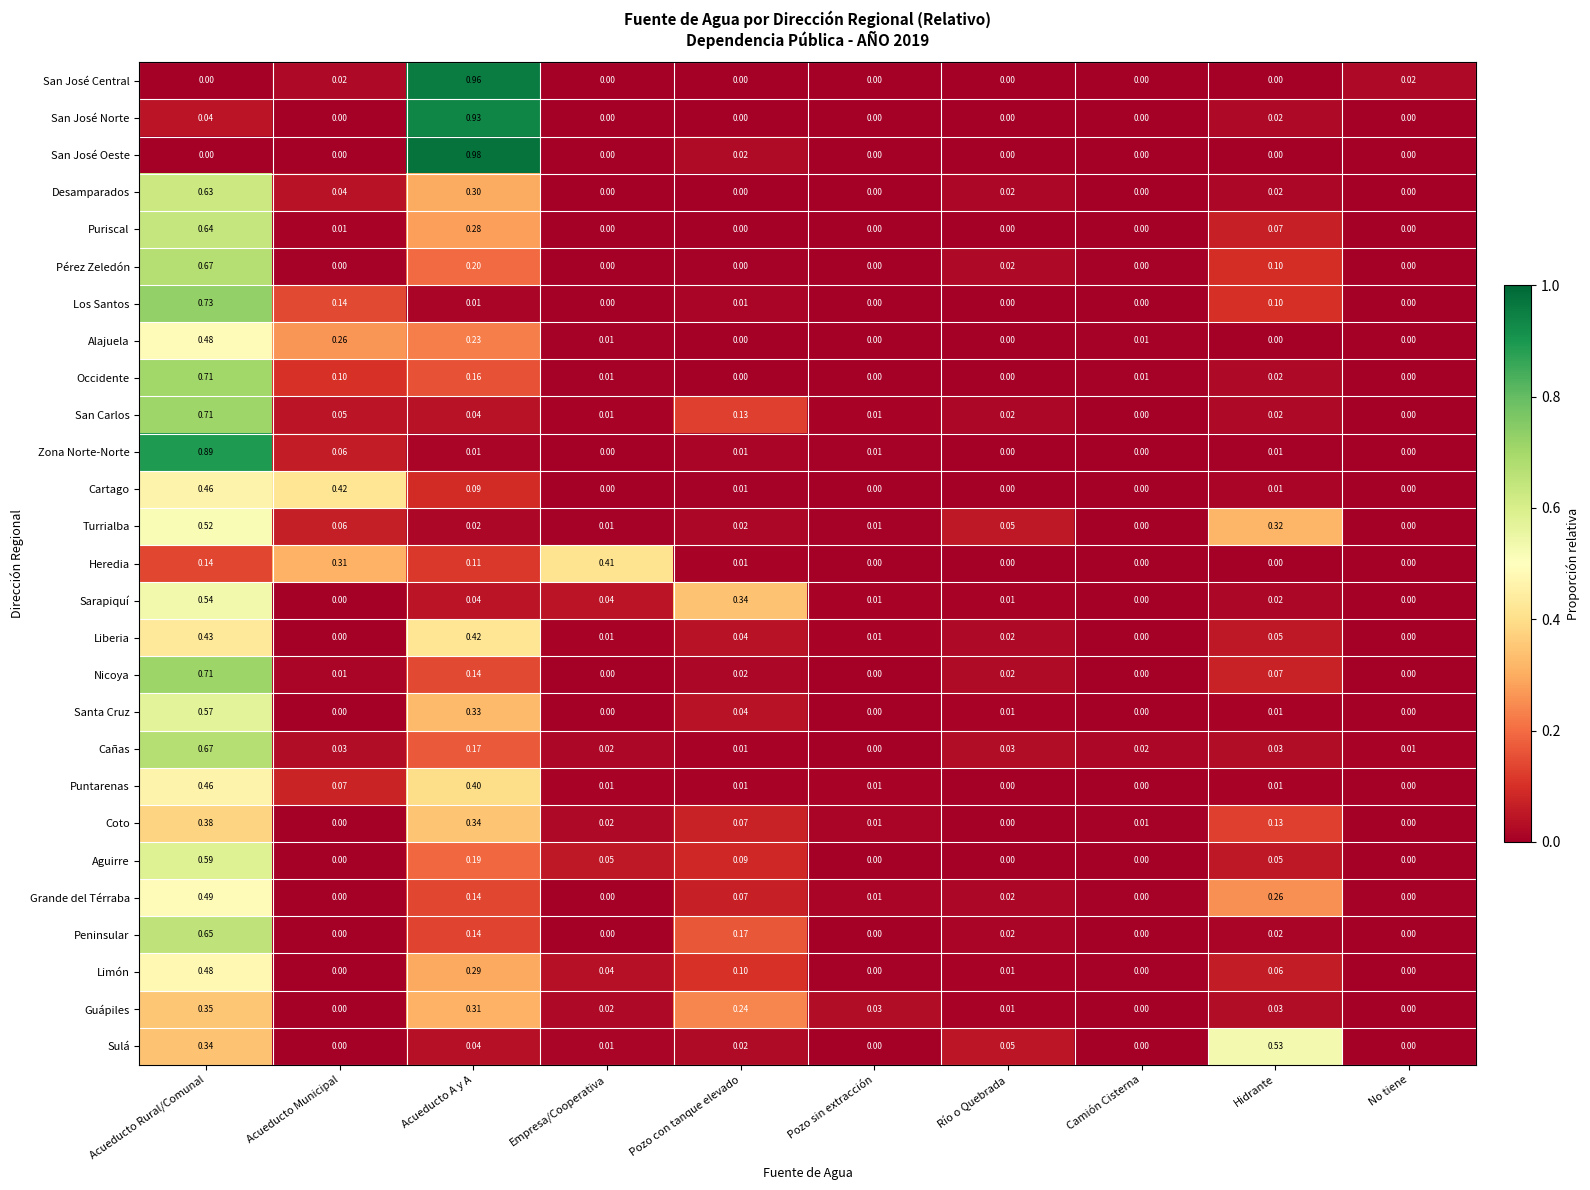

What is the total value across all series at Camión Cisterna?

0.1